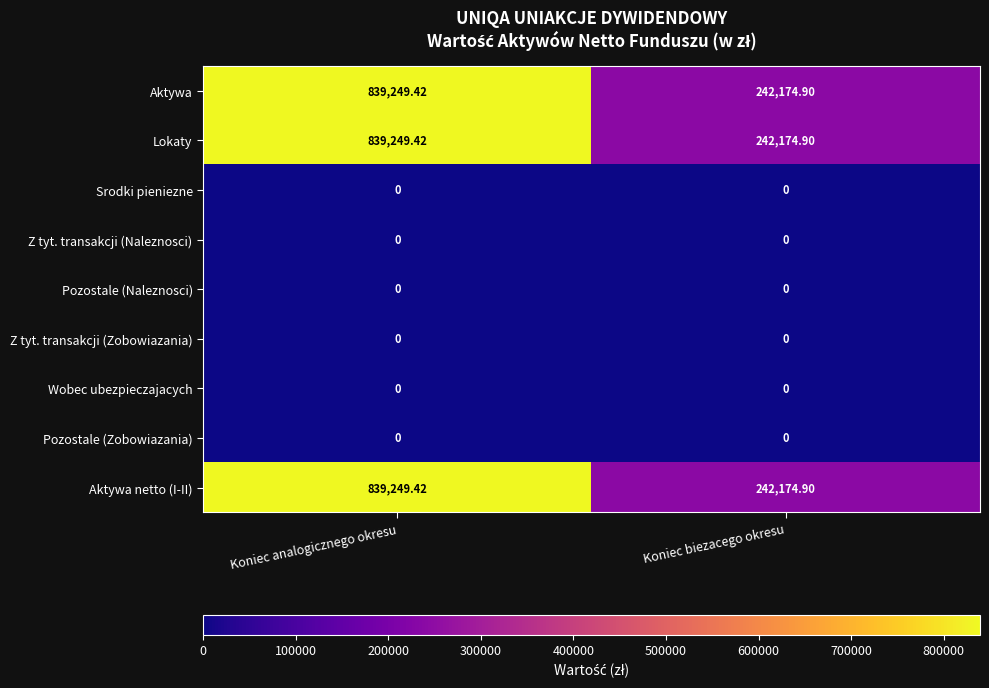

At which label does Aktywa netto (I-II) first exceed 839249?

Koniec analogicznego okresu